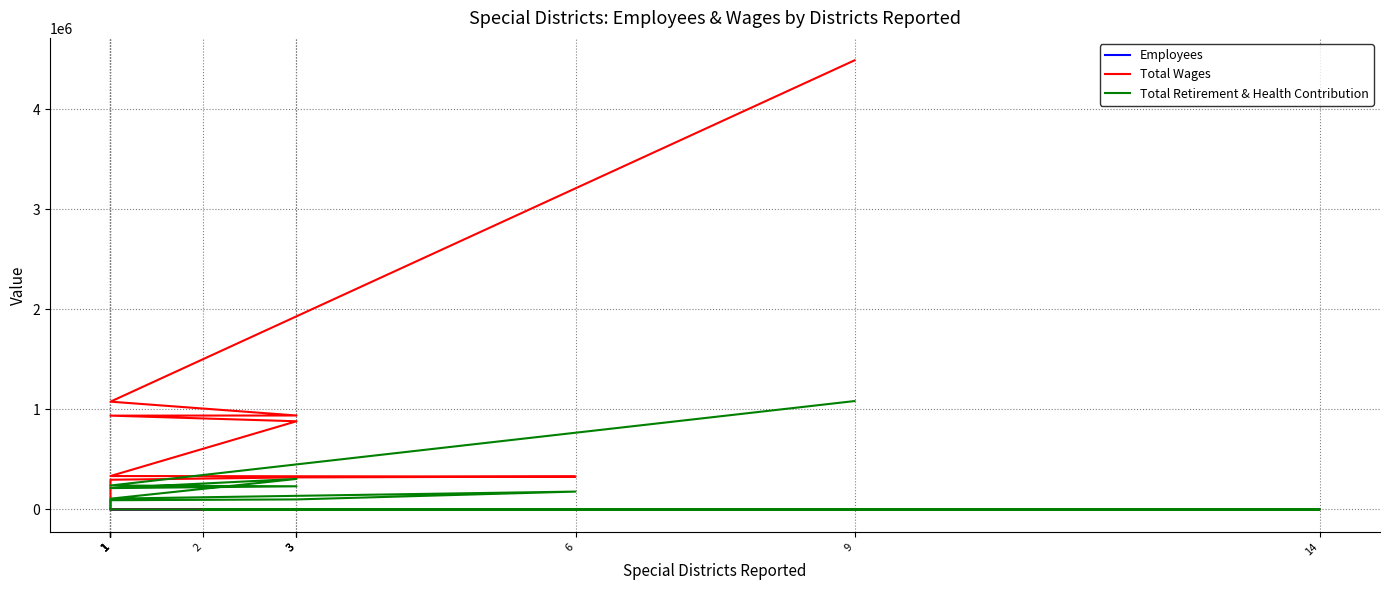

What is the average value of the Total Wages series?

687875